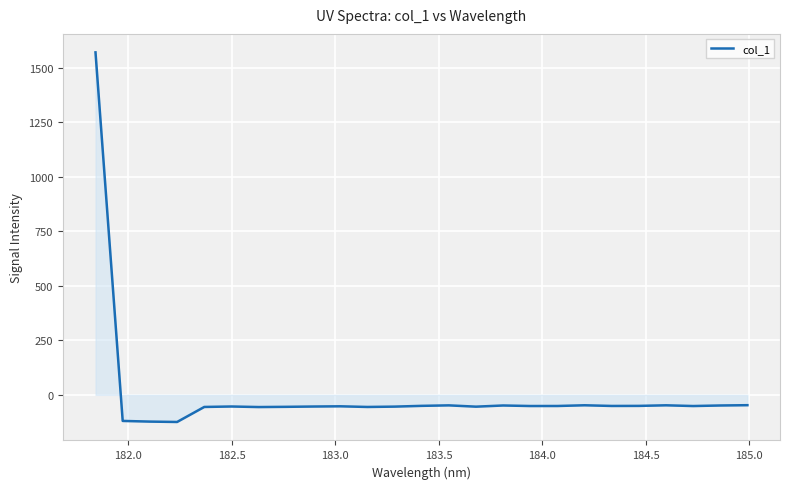

How many values are above zero?

1